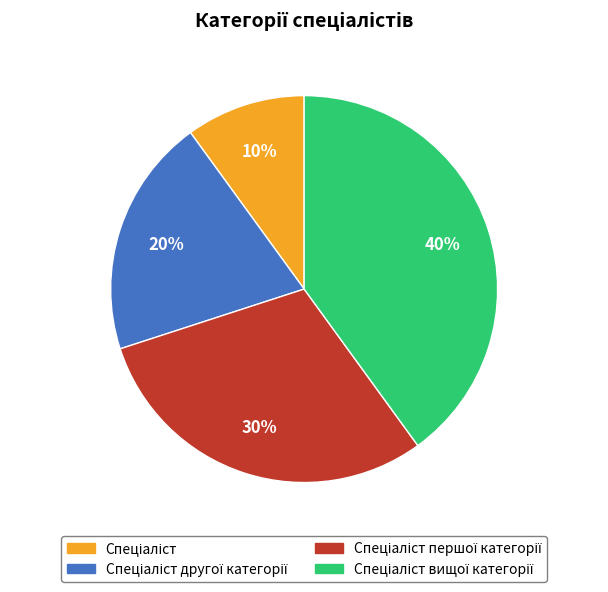

Does any single category account for the majority?

No